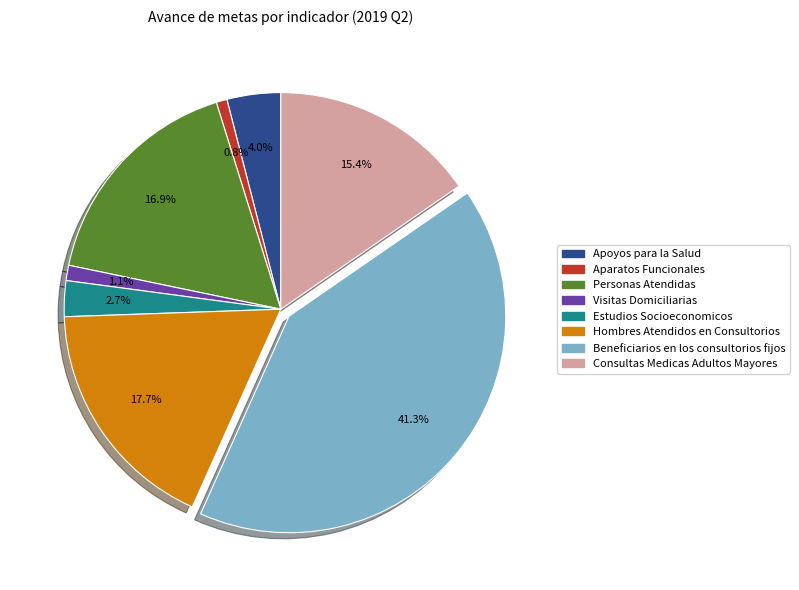

How many slices are in this pie chart?

8